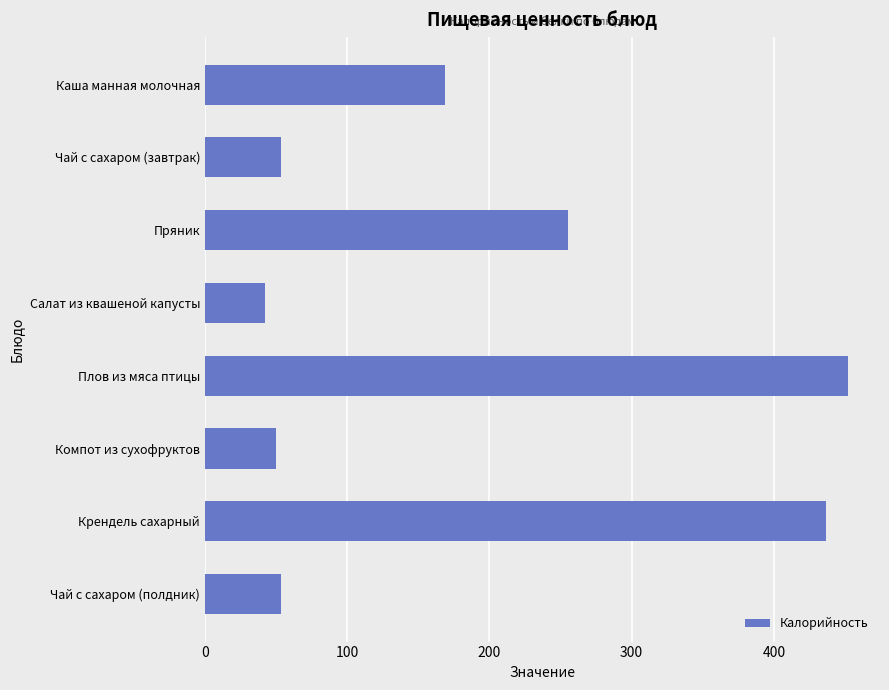

Which category has the highest value across all series?

Плов из мяса птицы